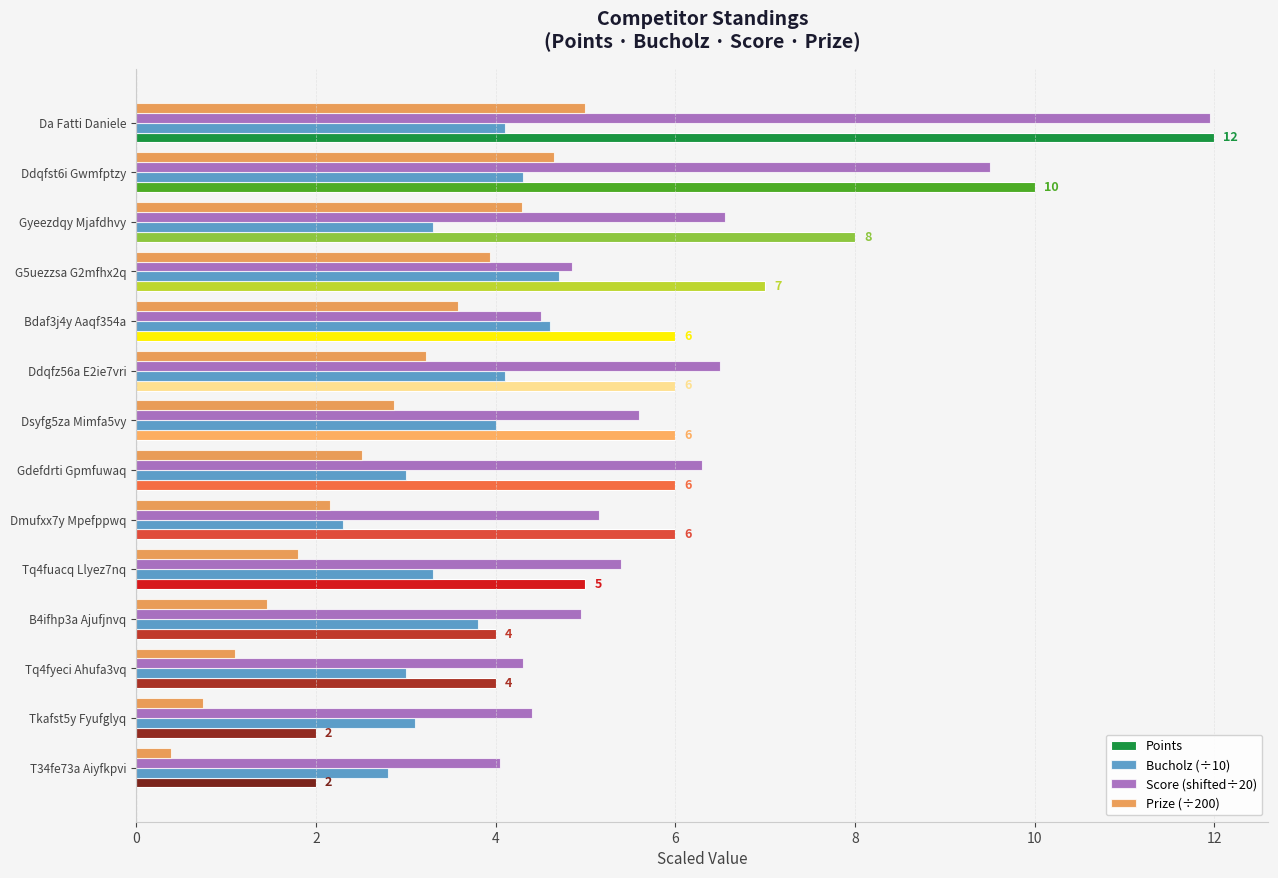

What is the average value of the Score (shifted÷20) series?

6.0